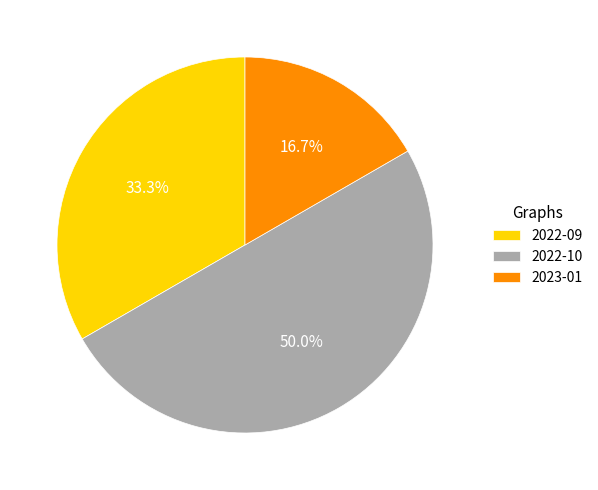

What is the smallest slice in the pie chart?

2023-01